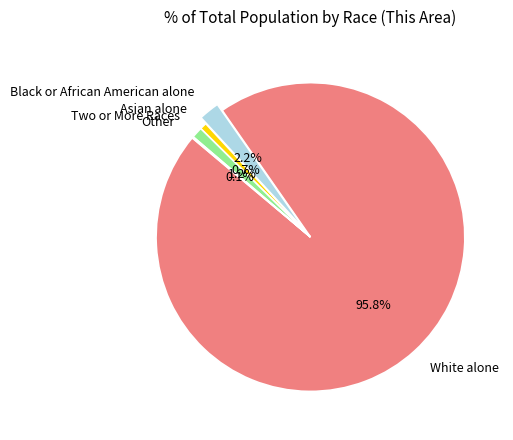

What is the largest slice in the pie chart?

White alone